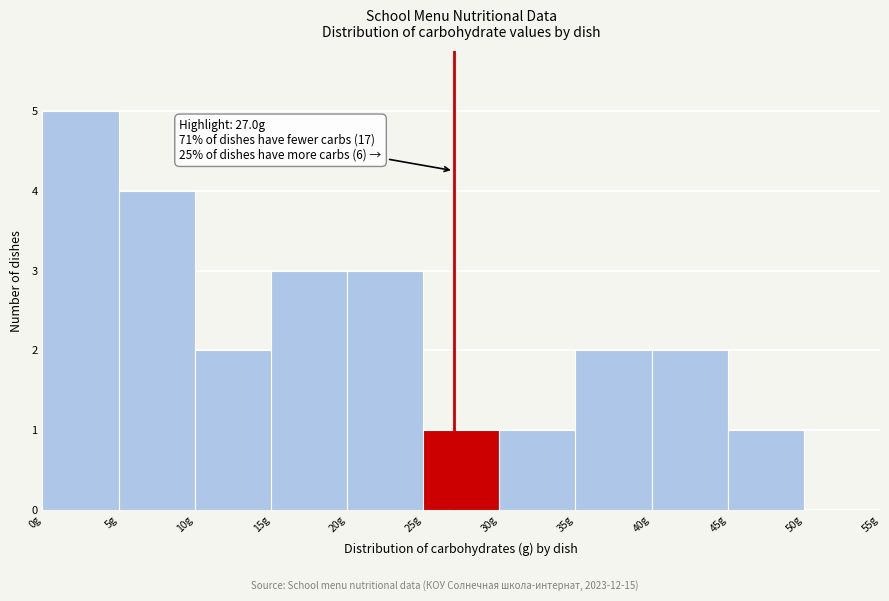

Over which range of the x-axis is the bar tallest?

0 to 5